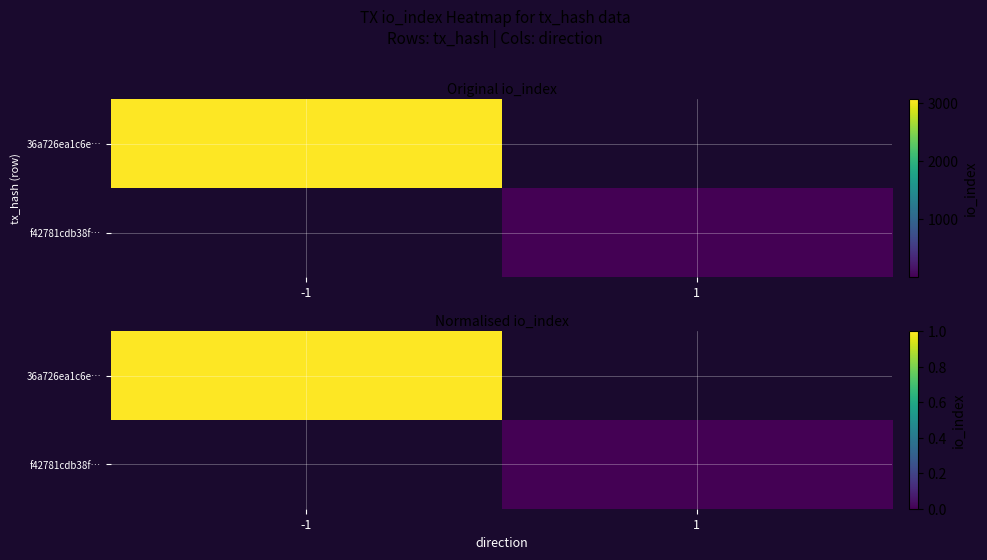

Is it true that 36a726ea1c6e… equals 1.0 at -1?

True